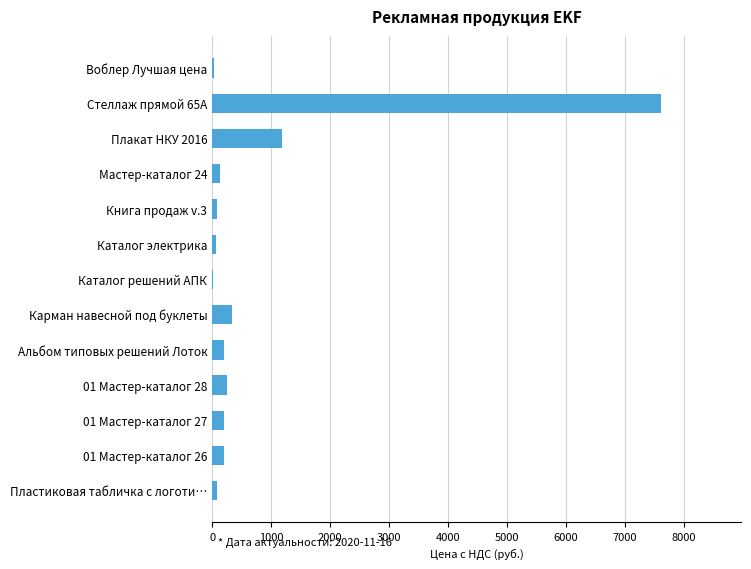

What is the sum of all values?

10355.5